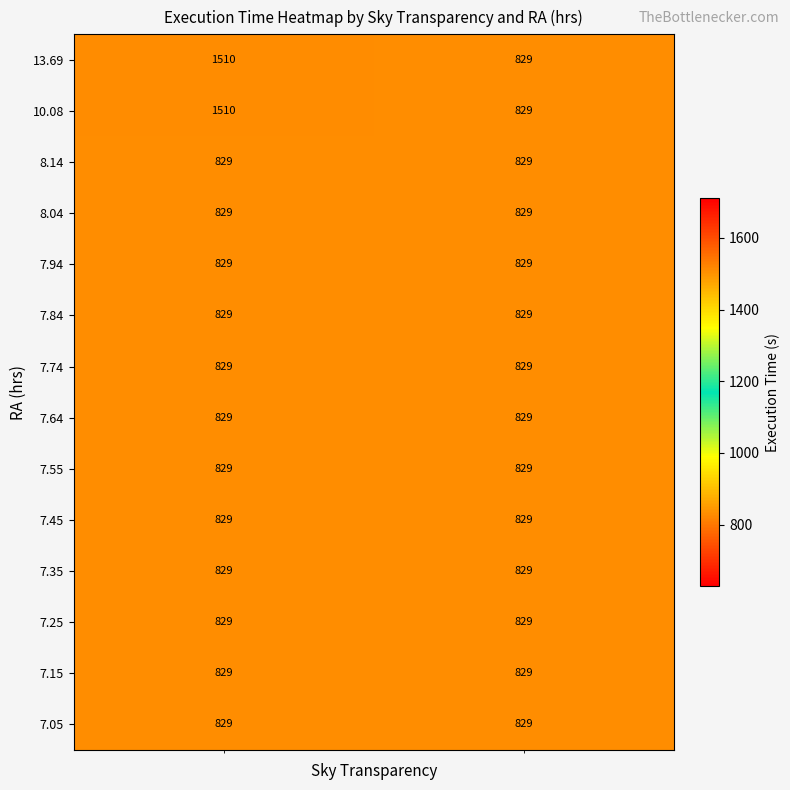

What is the lowest value of the 7.74 series?

829